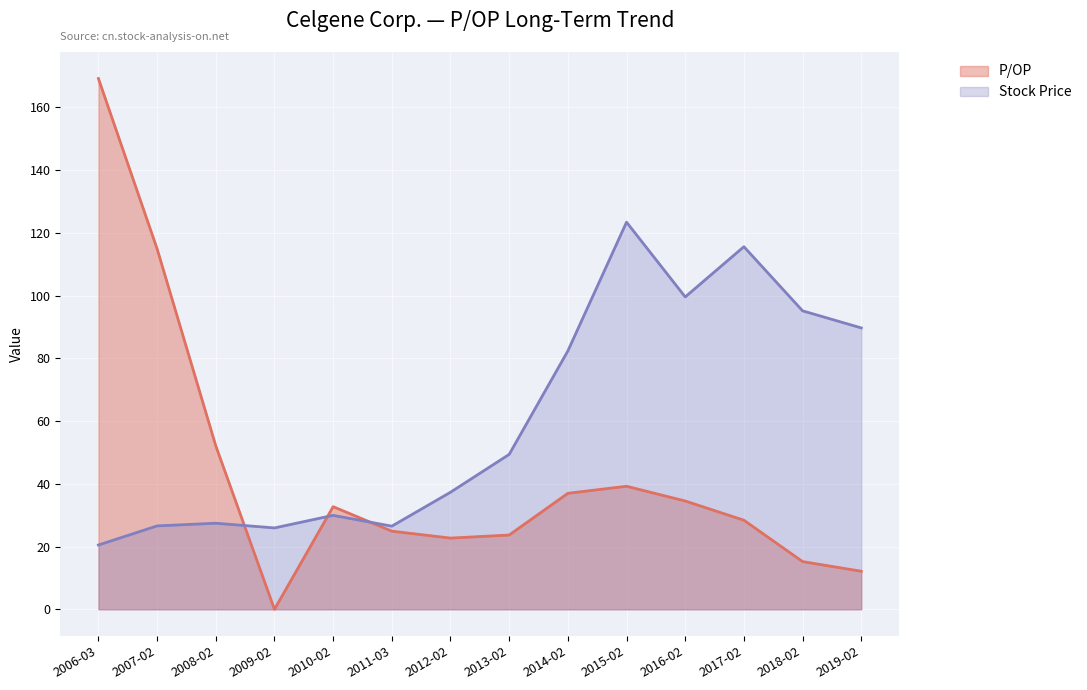

Which series has the widest spread of values?

P/OP